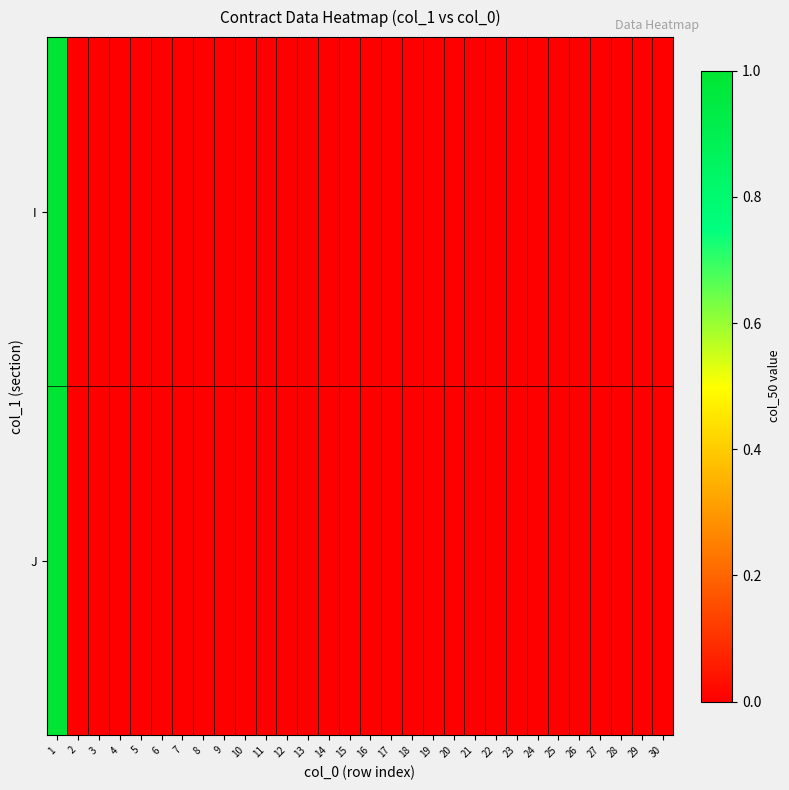

Which series has the widest spread of values?

I